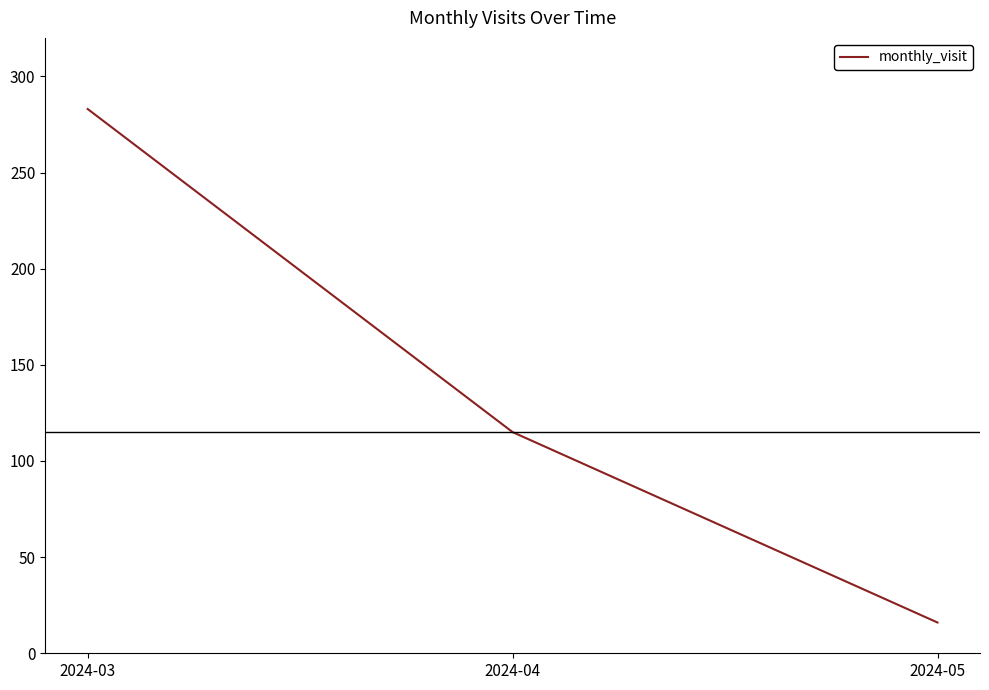

Reading left to right, list all the values displayed in this chart.

2024-03=283	2024-04=115	2024-05=16